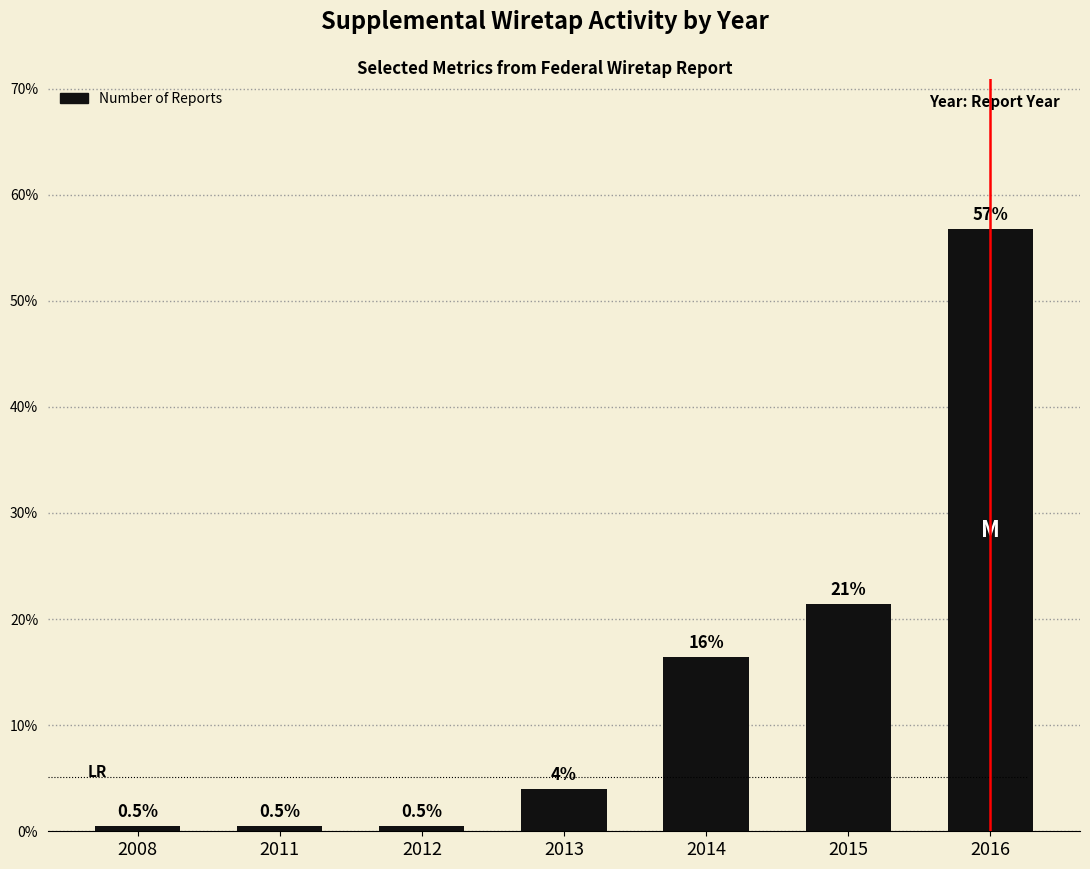

Reading right to left, extract all data points from this chart.

2016=56.7	2015=21.4	2014=16.4	2013=4.0	2012=0.5	2011=0.5	2008=0.5